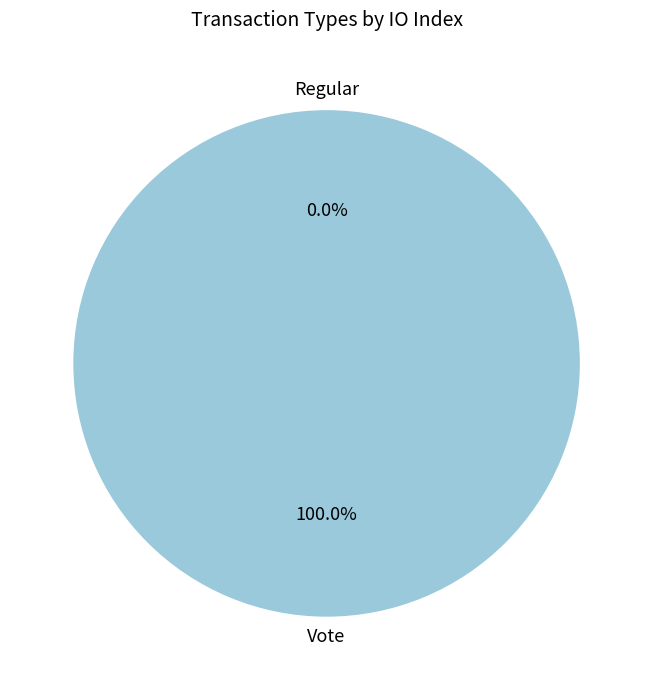

Rank the categories by value from lowest to highest.

Regular (io_index=0), Vote (io_index=3)